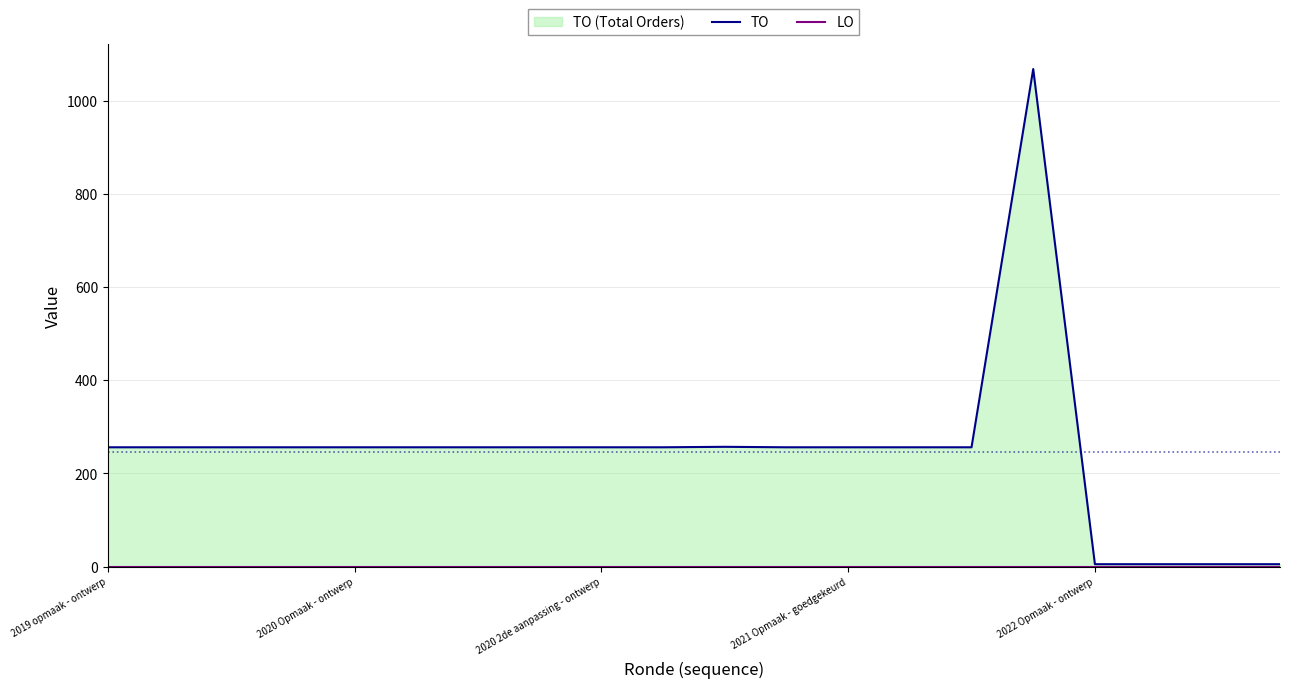

Which category has the highest value across all series?

15